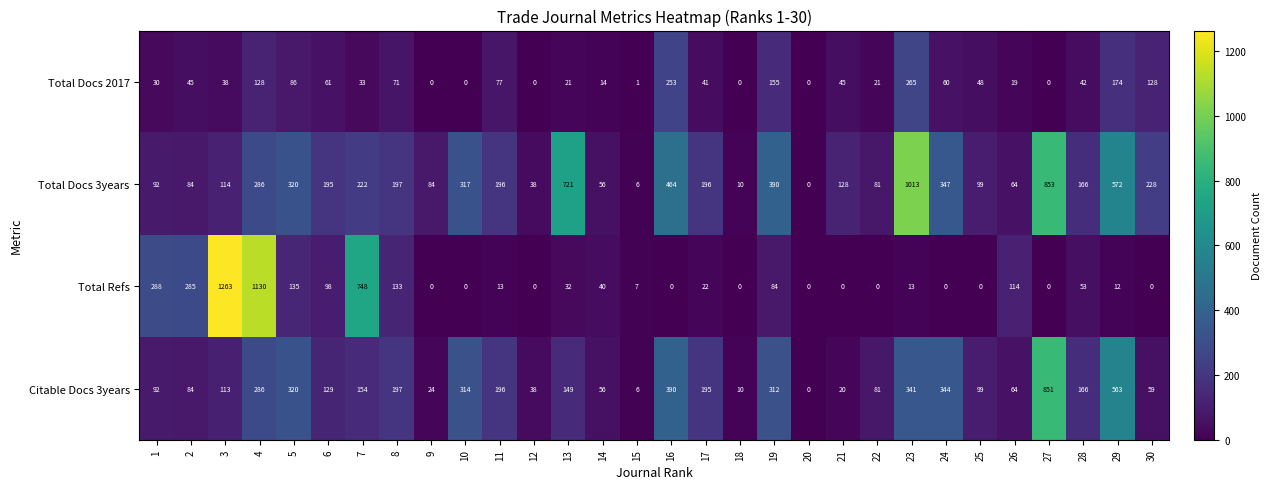

At how many categories does at least one series exceed 43?

26